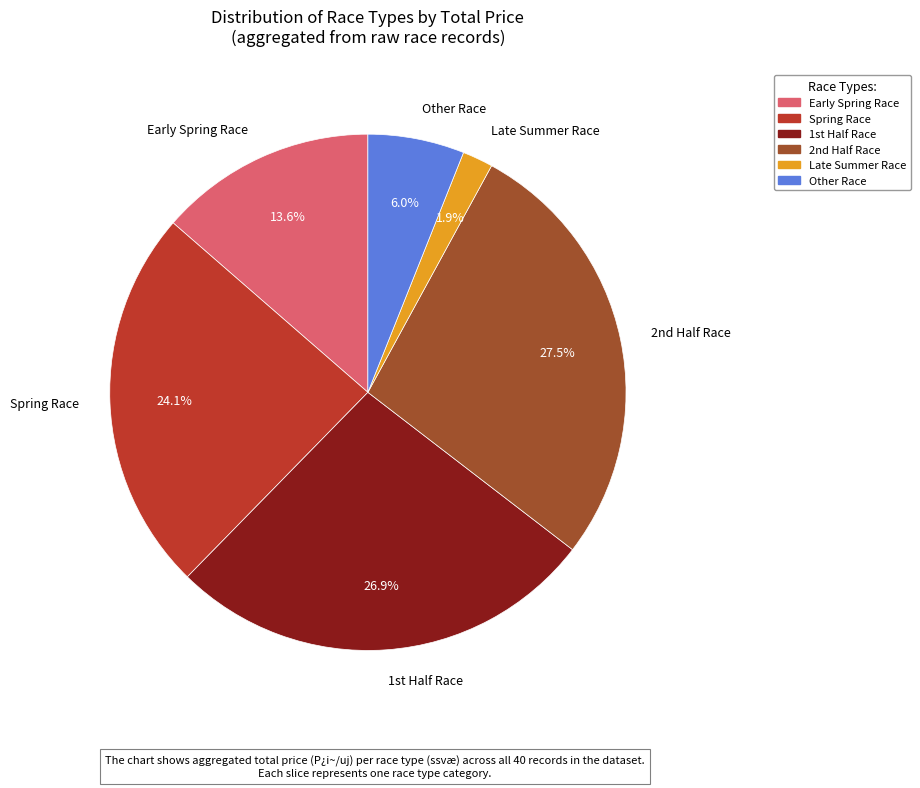

How many segments does this pie chart have?

6